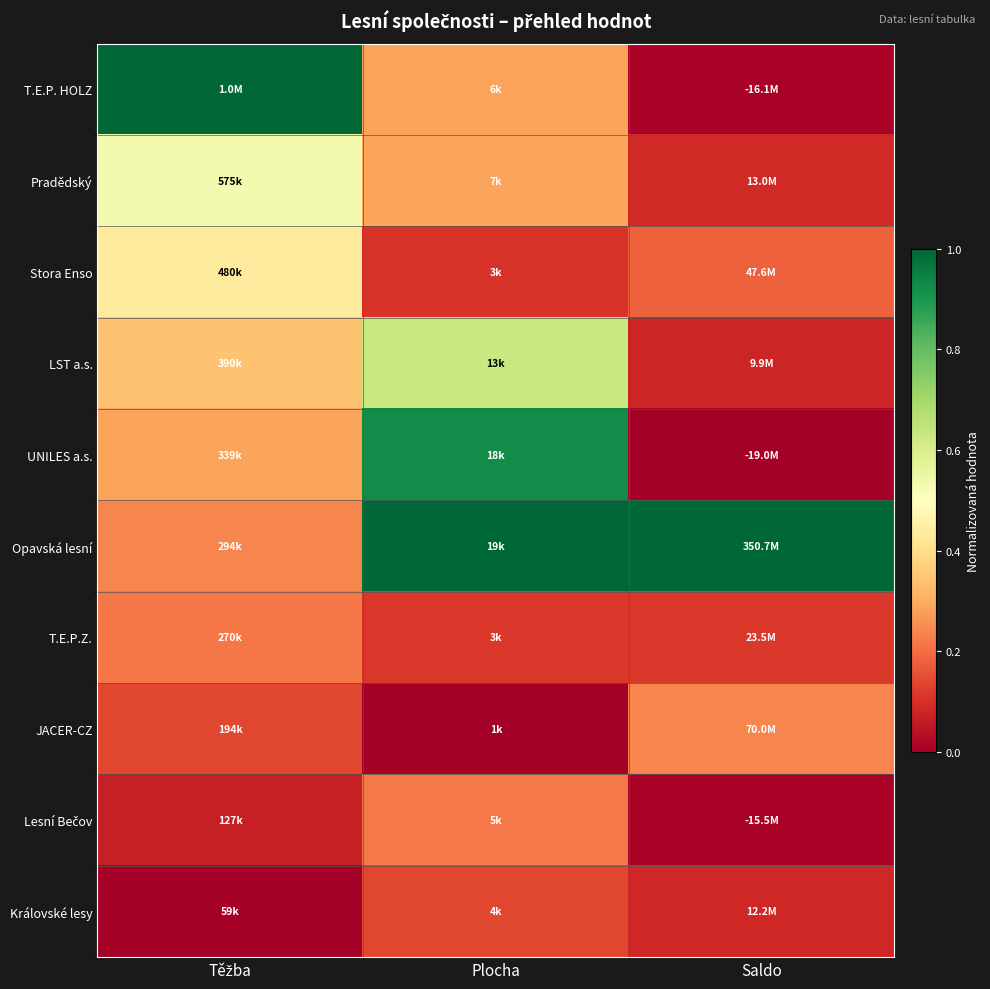

How many distinct data groups are displayed?

10